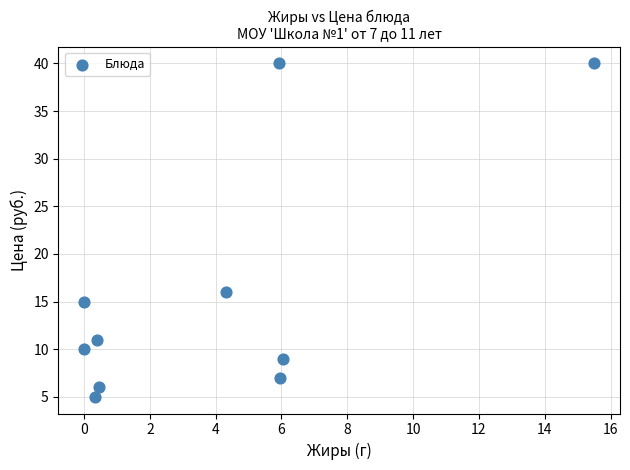

What Y value in the scatter plot is closest to 22?

16